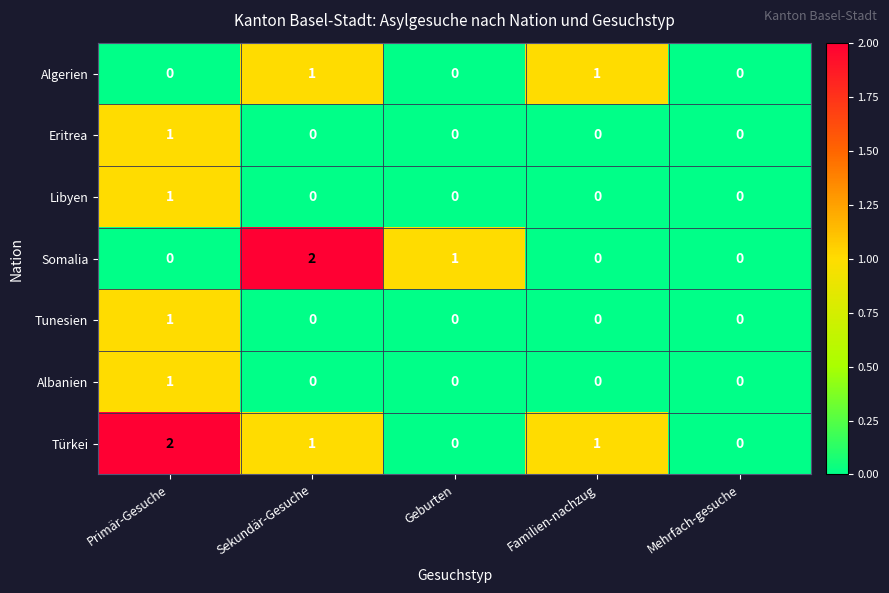

Count the Algerien values in the range 0 to 1.

5